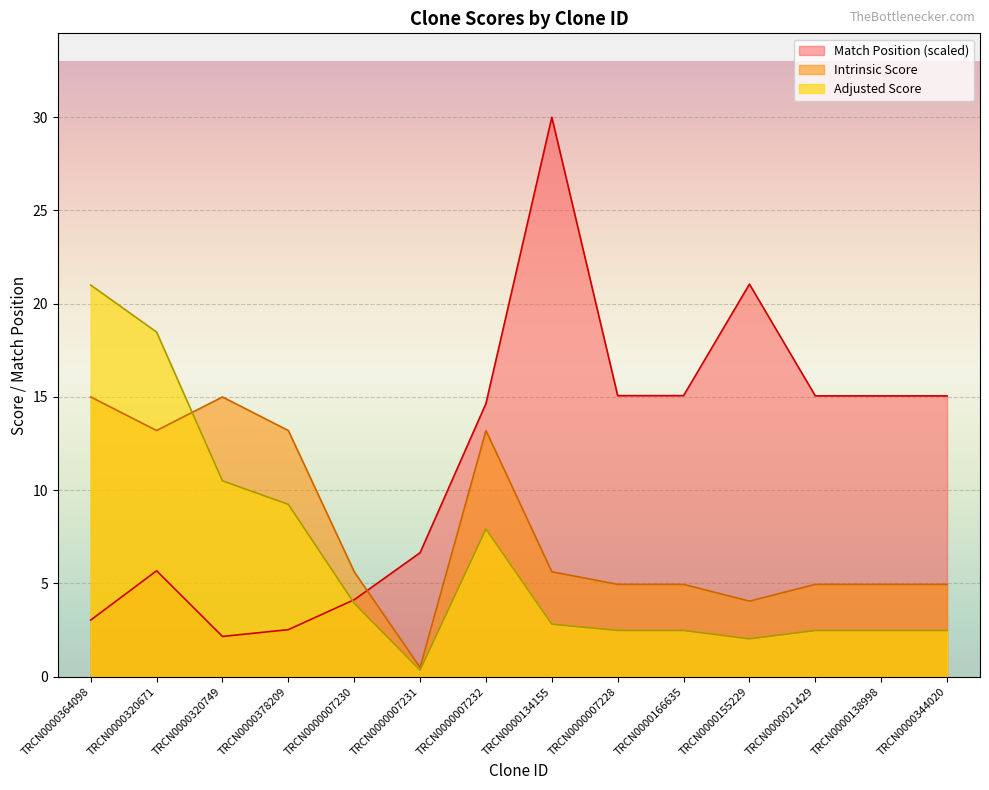

Reading right to left, transcribe all the data shown in this chart.

Match Position: 15.1	15.1	15.1	21.1	15.1	15.1	30.0	14.6	6.6	4.1	2.5	2.2	5.7	3.0
Adjusted Score: 2.5	2.5	2.5	2.0	2.5	2.5	2.8	7.9	0.3	3.9	9.2	10.5	18.5	21.0
Intrinsic Score: 5.0	5.0	5.0	4.0	5.0	5.0	5.6	13.2	0.5	5.6	13.2	15.0	13.2	15.0